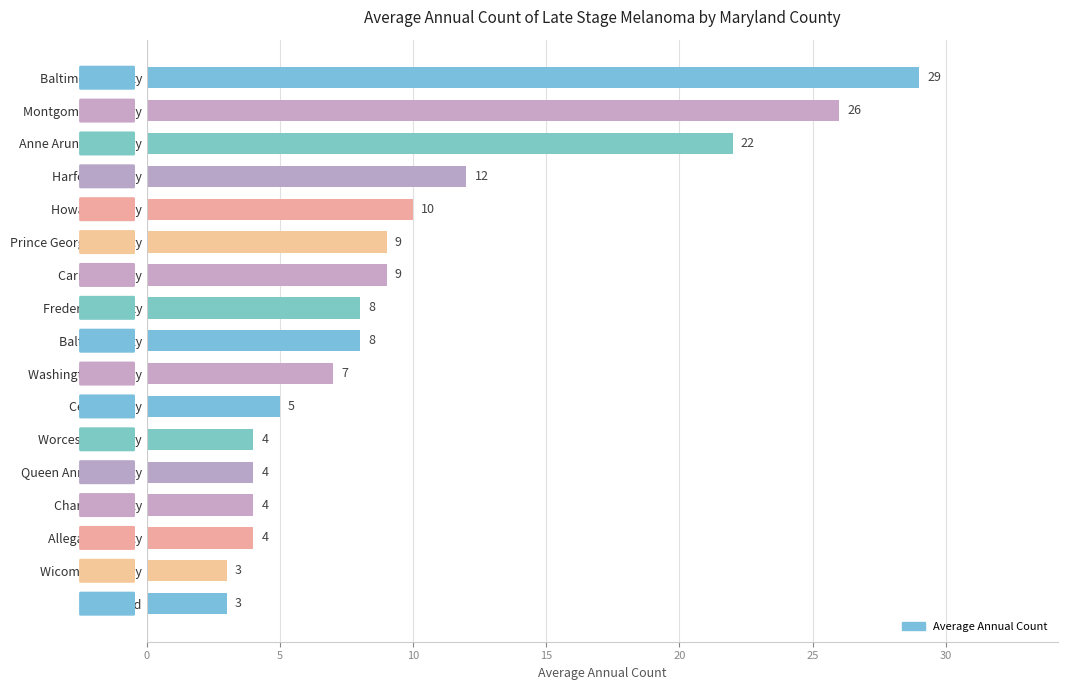

What position from the bottom is Frederick County?

10